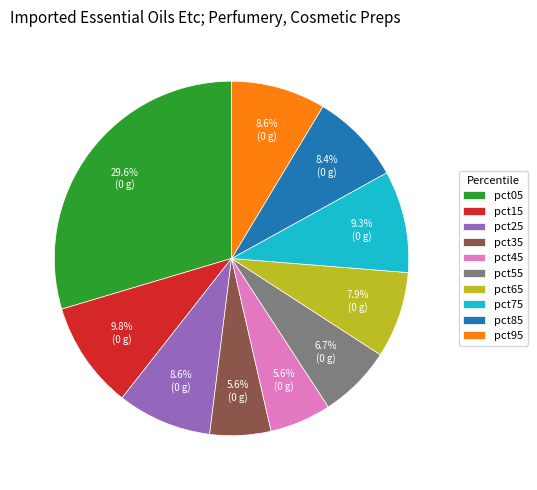

How many slices are in this pie chart?

10